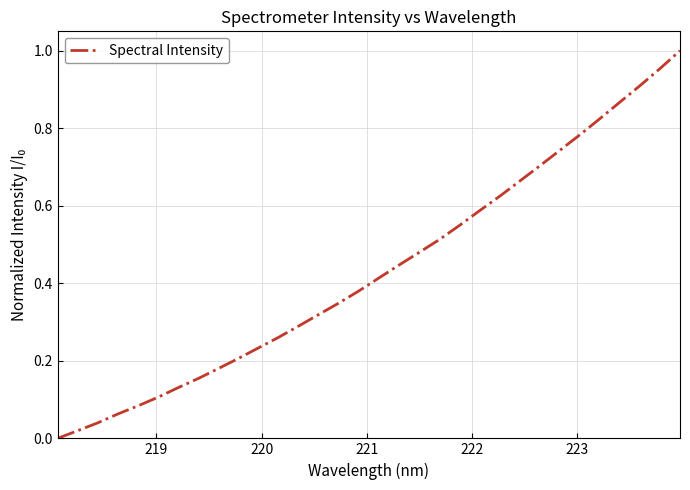

True or false: there are more than 1 points higher than both neighbors.

False